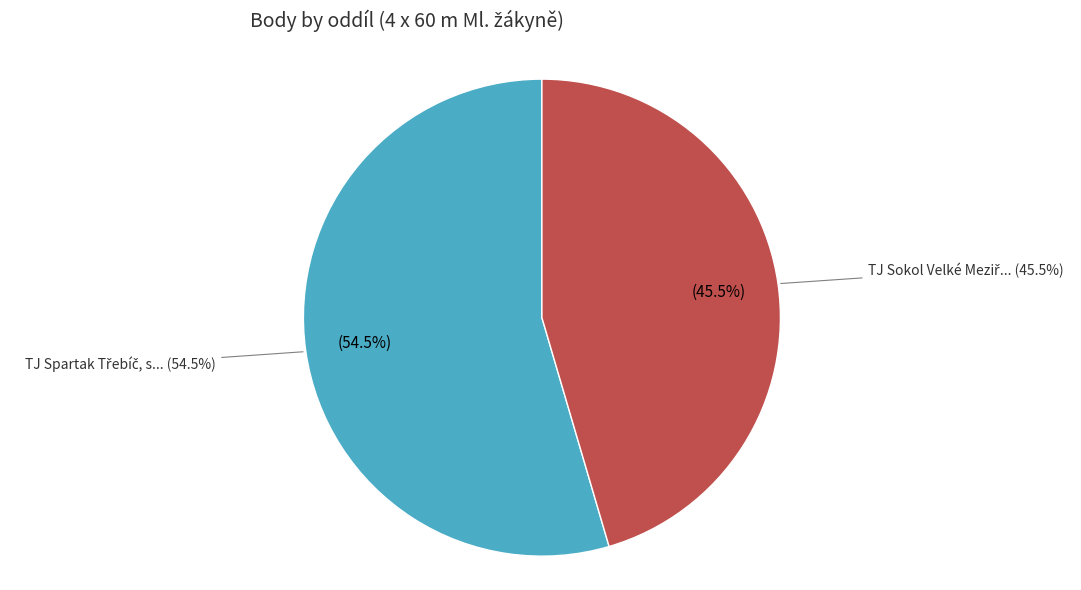

Combined, do TJ Sokol Velké Meziříčí and TJ Spartak Třebíč, spolek account for over 50%?

Yes